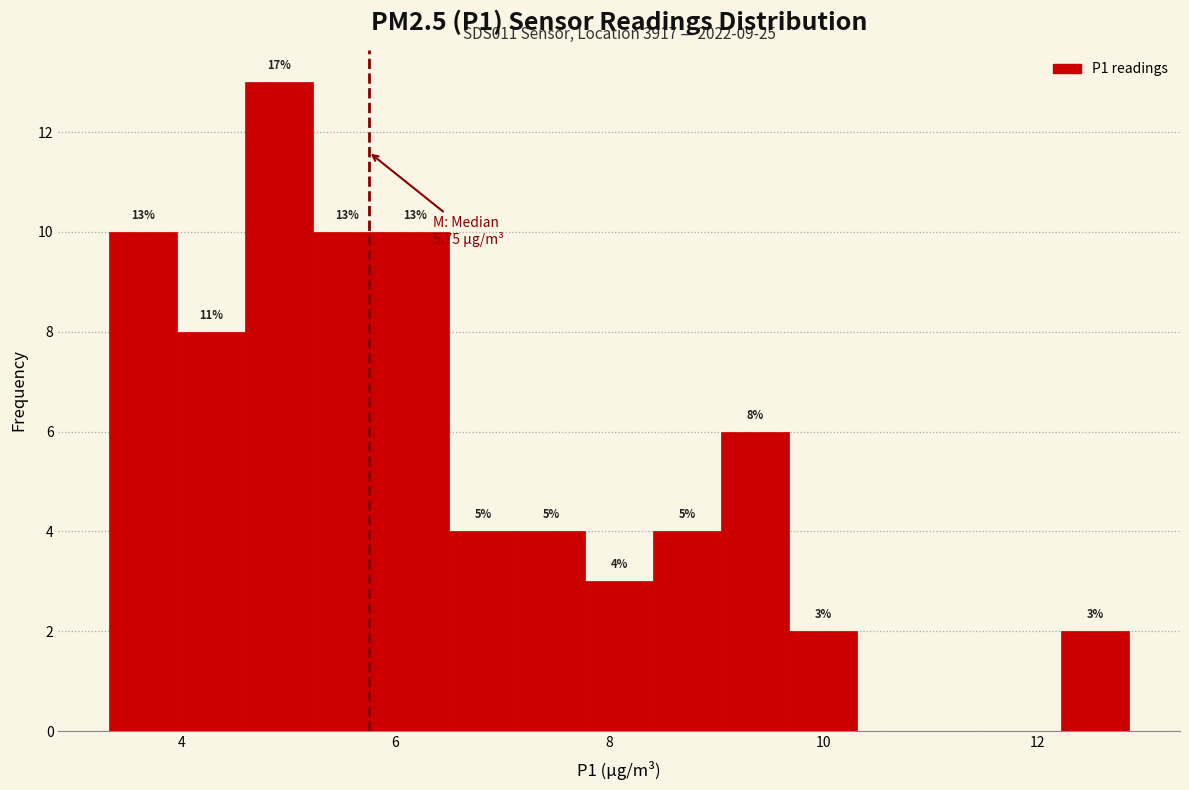

Around what value on the x-axis is the tallest bar? Give the approximate position of its centre, as read against the axis.

5.0